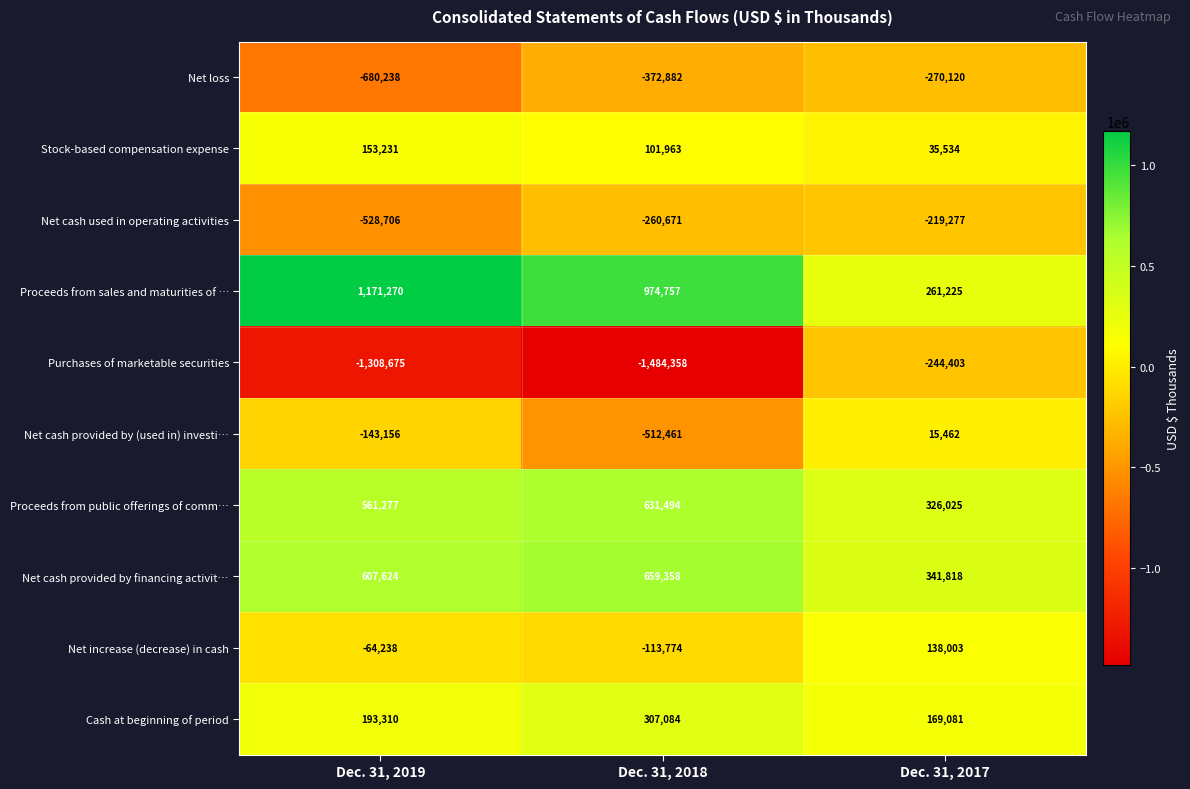

Which series has the widest spread of values?

Purchases of marketable securities